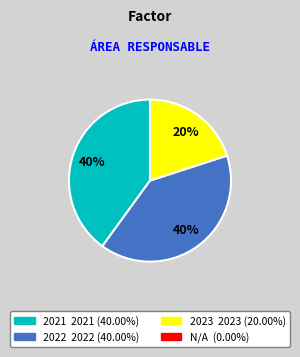

To the nearest percent, what is the average slice percentage?

33%